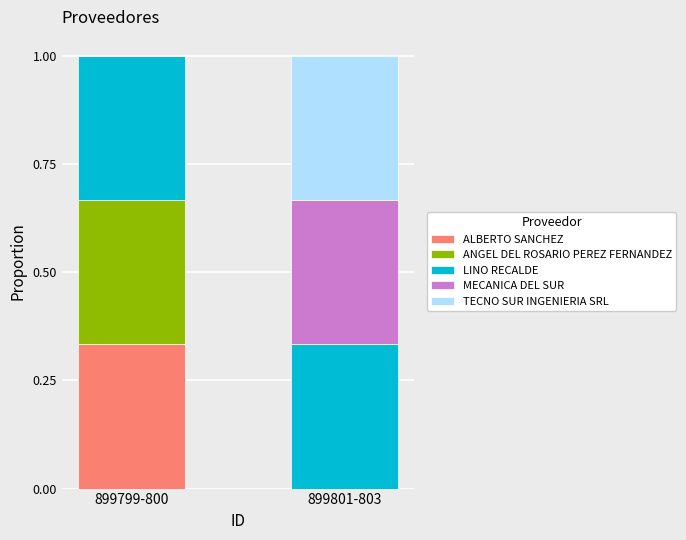

Does the chart contain stacked bars?

Yes